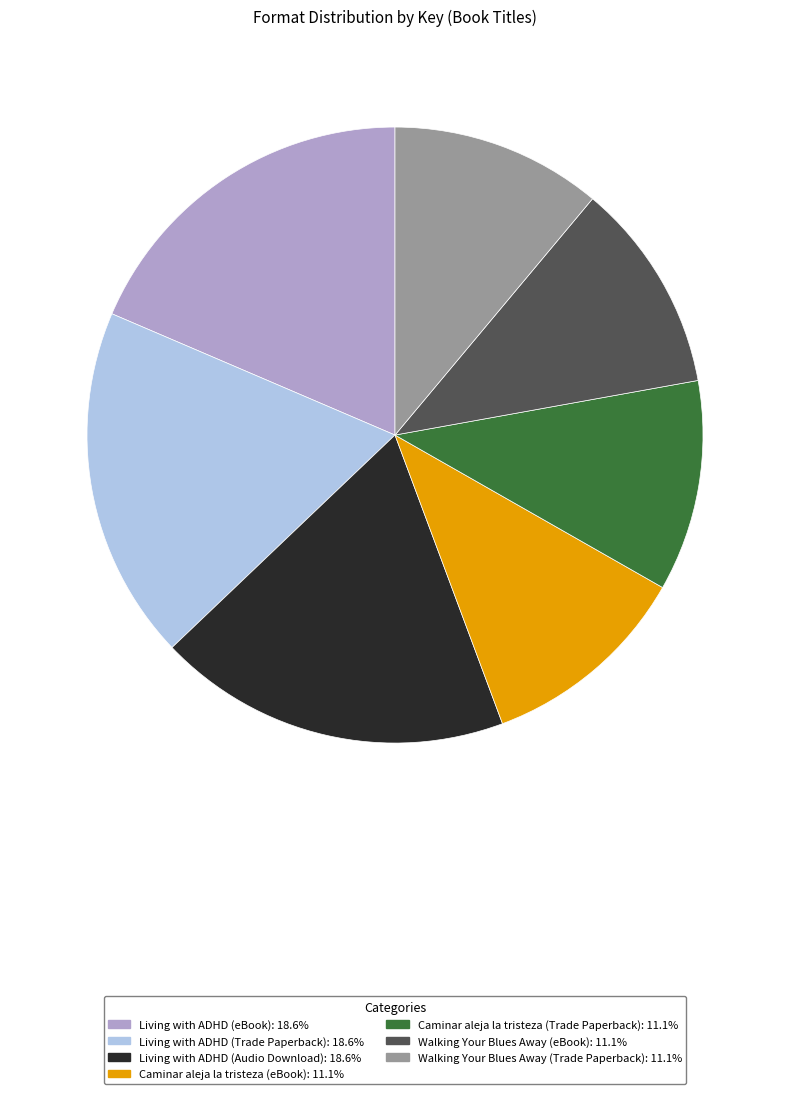

The Walking Your Blues Away (Trade Paperback) slice represents 2% of the pie. True or false?

False